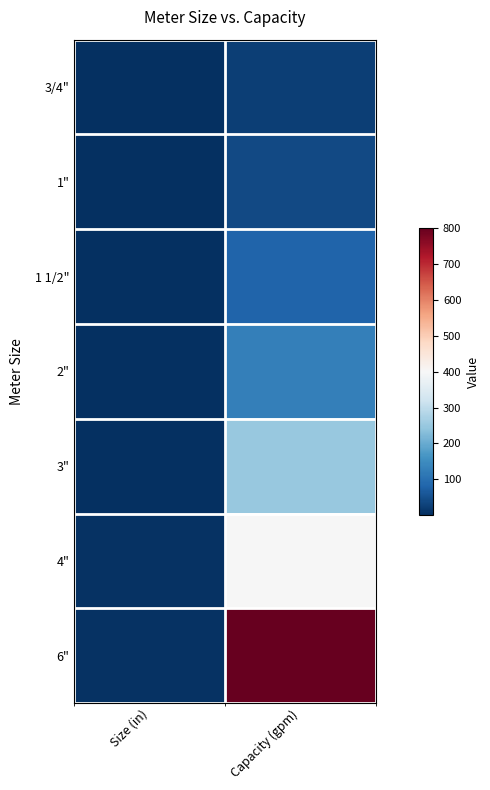

Which label corresponds to the largest value in the chart?

Capacity (gpm)